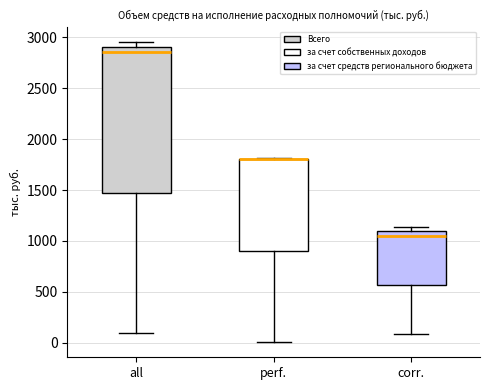

Reading left to right, read every box against the y-axis: the position of its median line, the range the box covers, and the ends of its whiskers. The values are not printed on the chart, so give them approximately, as read against the axis.

all: median 2850, box 1500 to 2900, whiskers 100 to 2950
perf.: median 1800 (drawn on the box's upper edge), box 900 to 1800, whiskers 0 to 1800
corr.: median 1050, box 550 to 1100, whiskers 100 to 1150